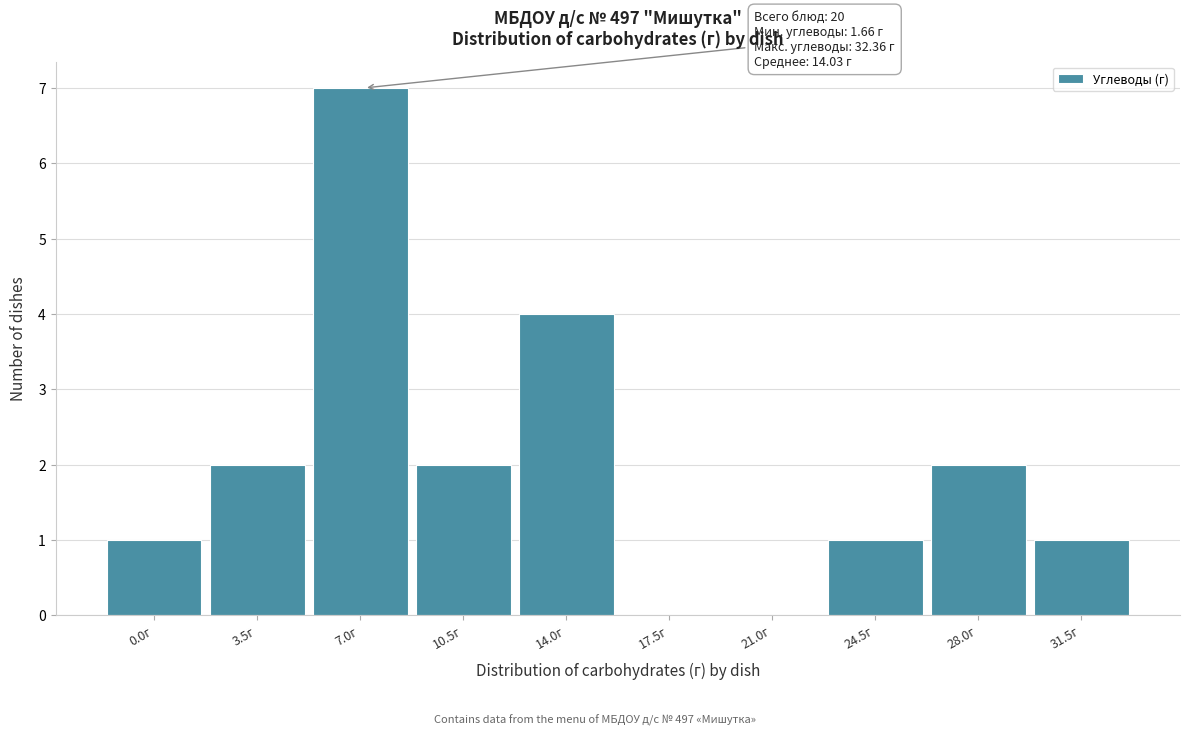

Reading right to left, extract all data points from this chart.

31.5г=1	28.0г=2	24.5г=1	21.0г=0	17.5г=0	14.0г=4	10.5г=2	7.0г=7	3.5г=2	0.0г=1